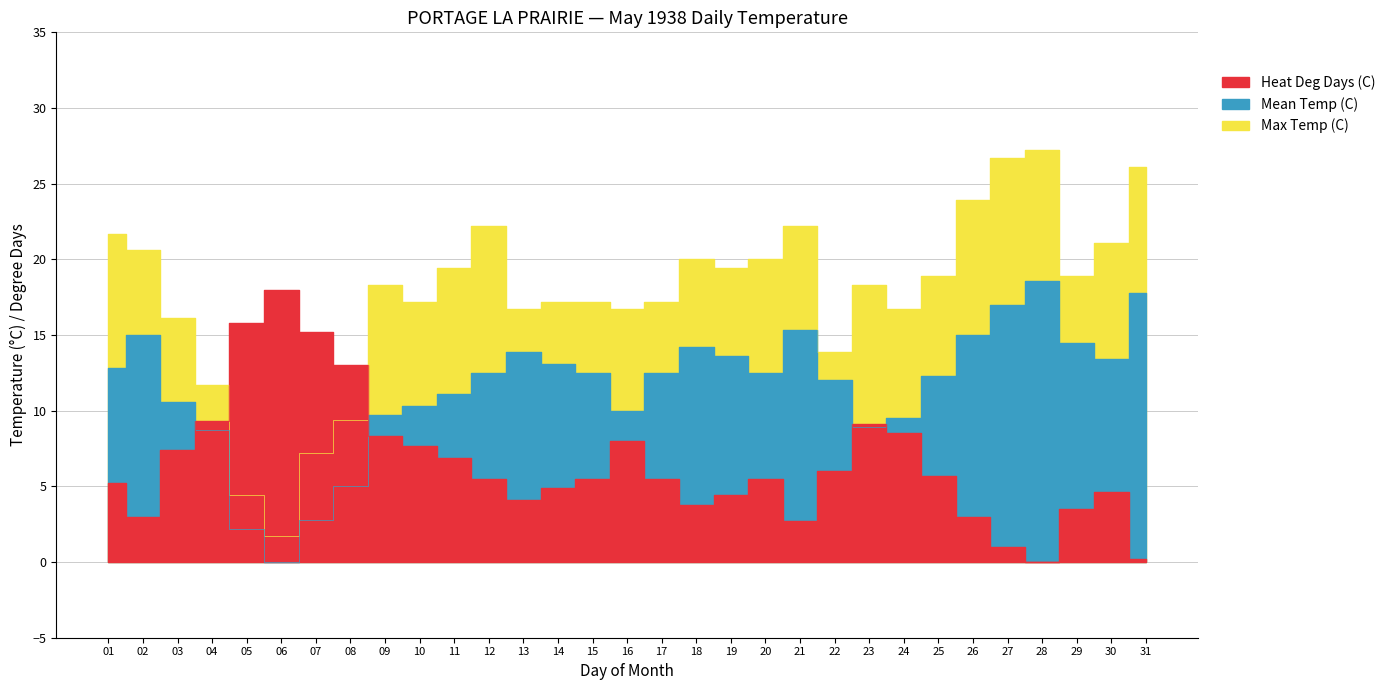

What is the value of the Heat Deg Days (C) point at the 26th from the left?

3.0